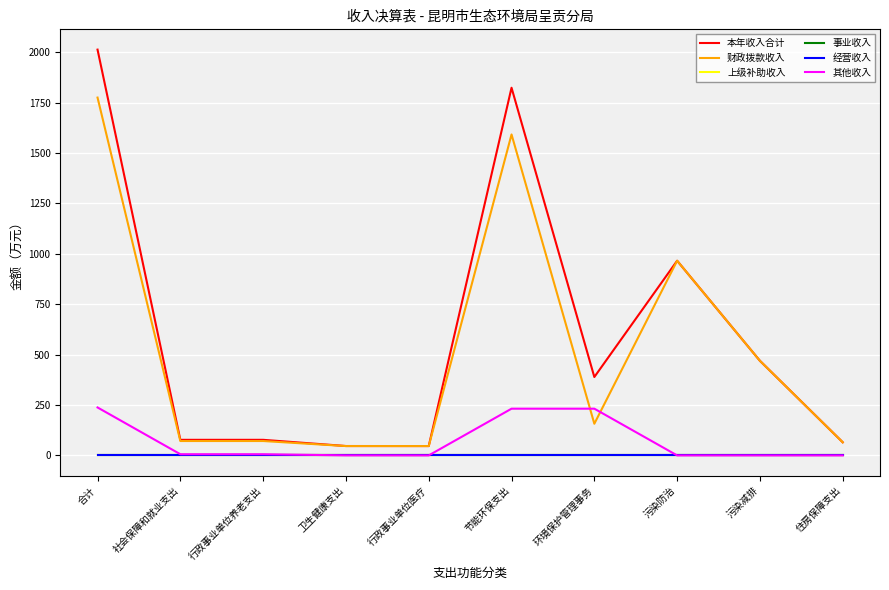

Does the chart display data point markers on the line(s)?

No